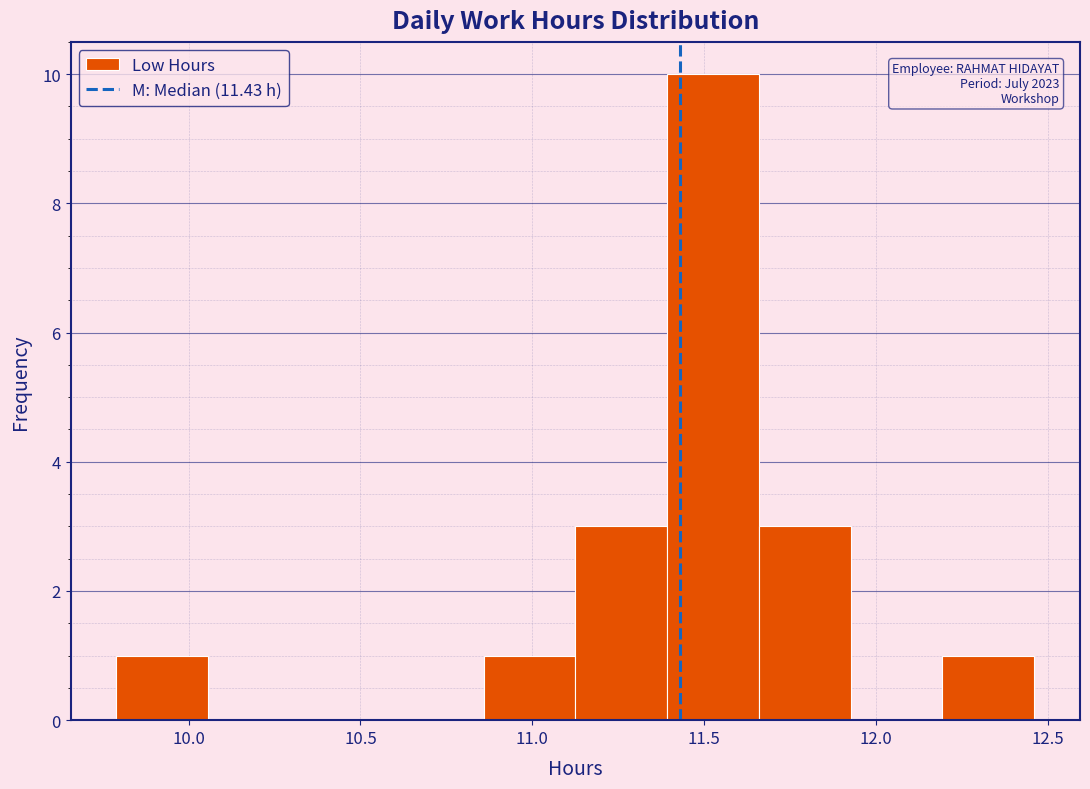

Which range on the x-axis has the tallest bar?

11.40 to 11.65